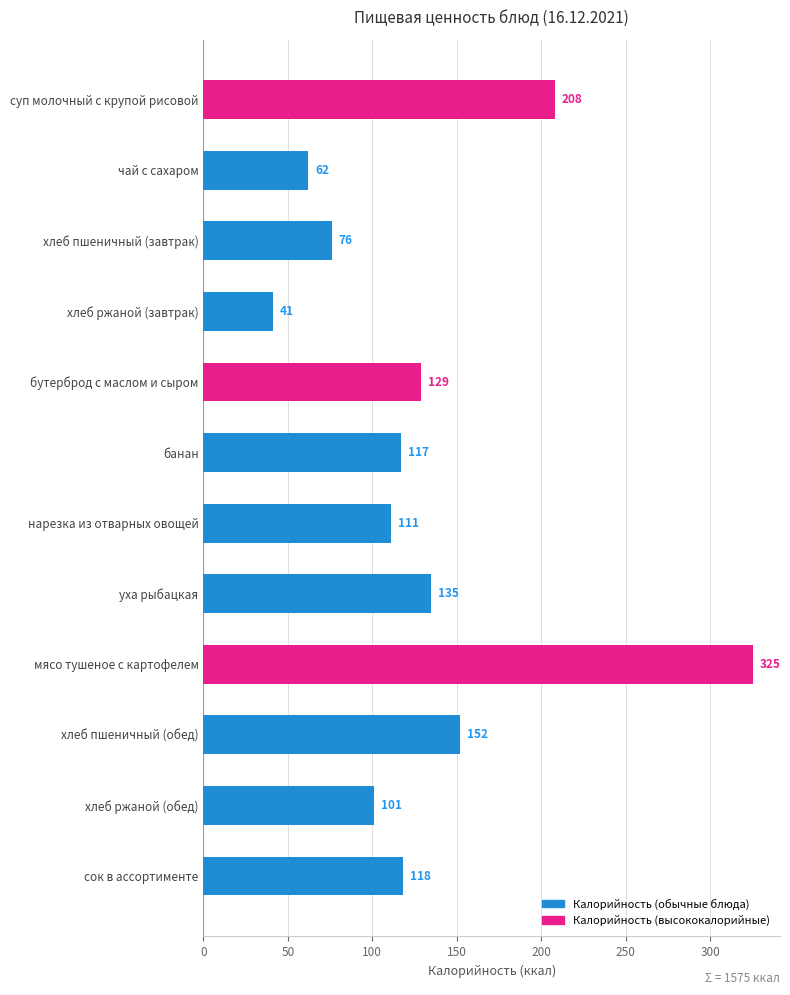

What is the approximate value at хлеб пшеничный (обед)?

152